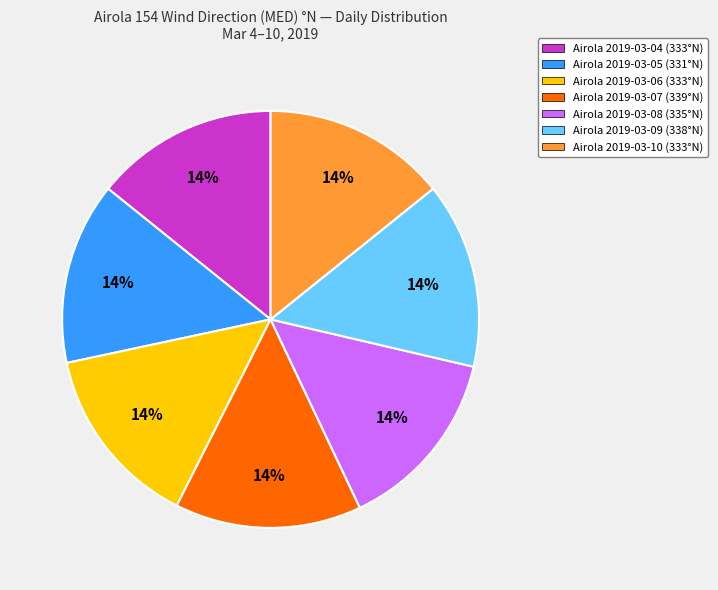

To the nearest percent, what is the average slice percentage?

14%